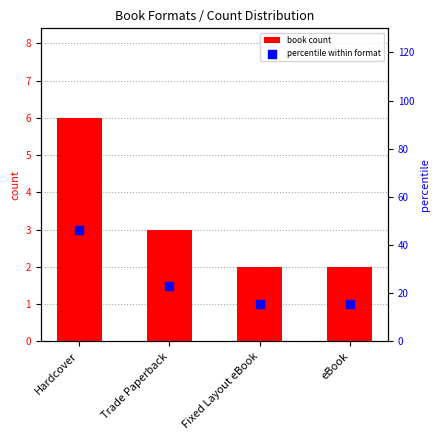

What is the total value across all series at Fixed Layout eBook?

17.4